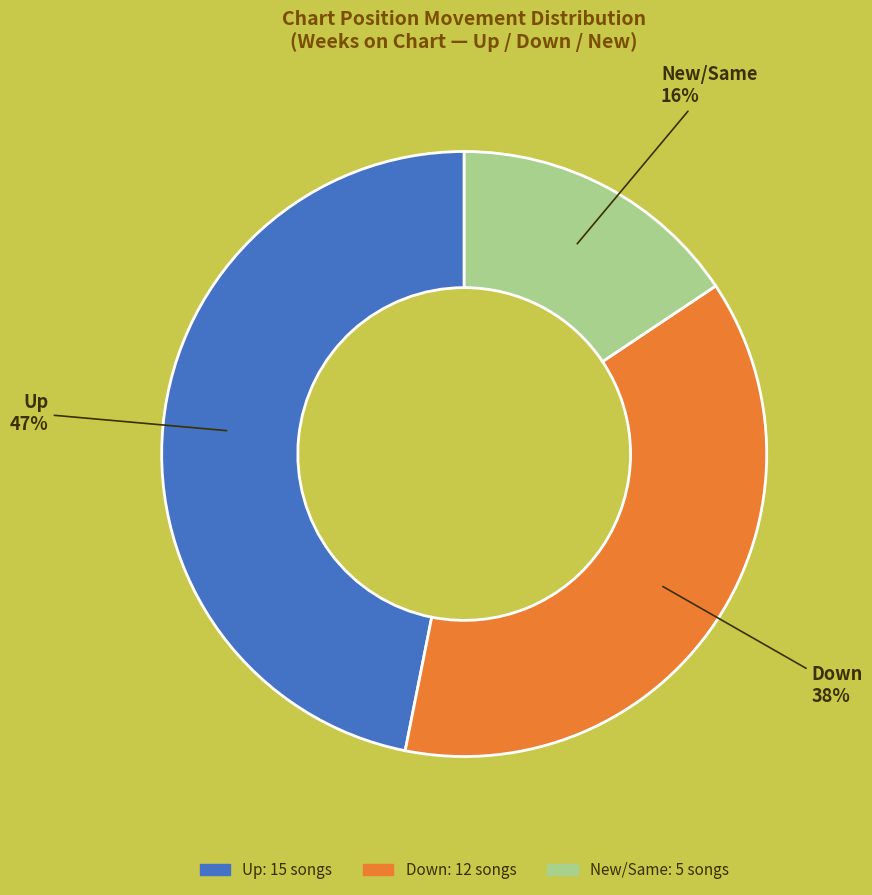

To the nearest percent, what is the average slice percentage?

33%